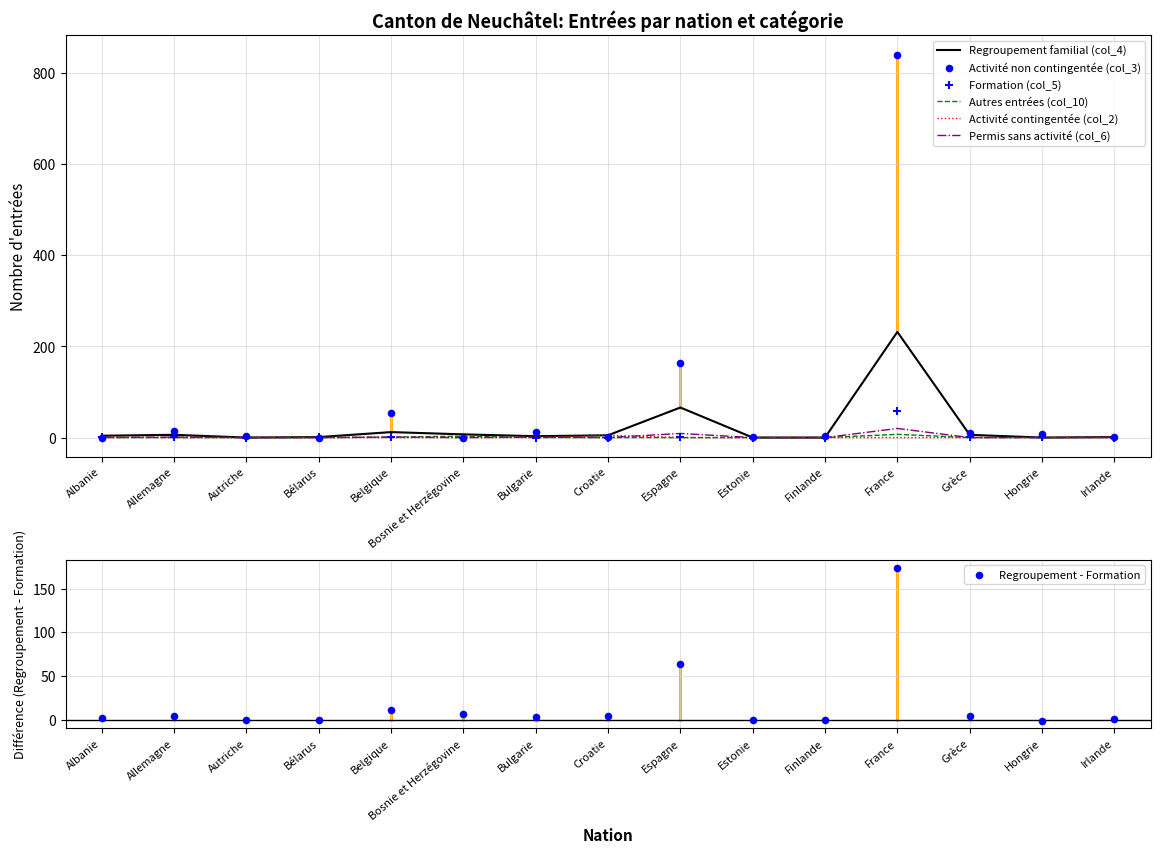

Which series reaches the maximum Y coordinate?

Activité non contingentée (col_3)